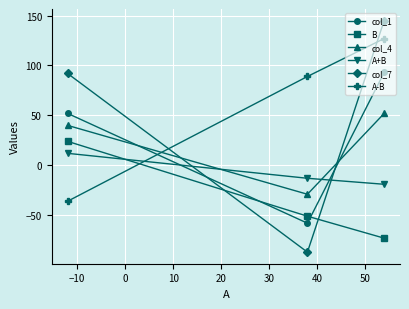

What is the value of the col_7 point at the 3rd from the left?

145